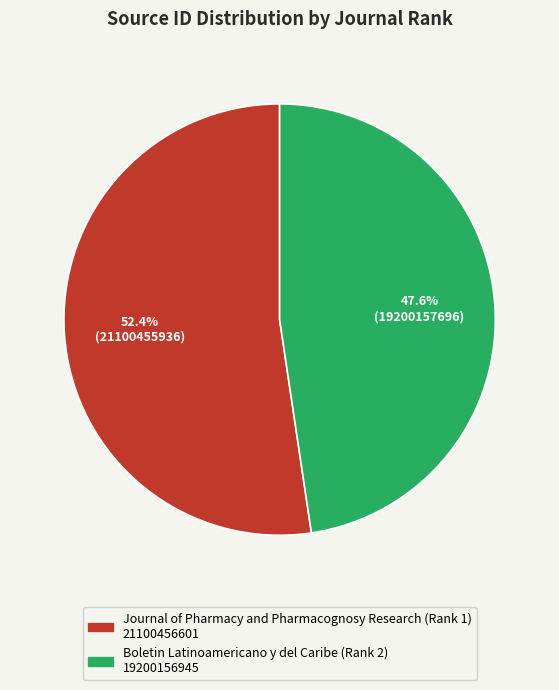

To the nearest percent, what is the combined percentage of Boletin Latinoamericano y del Caribe (Rank 2) and Journal of Pharmacy and Pharmacognosy Research (Rank 1)?

100%